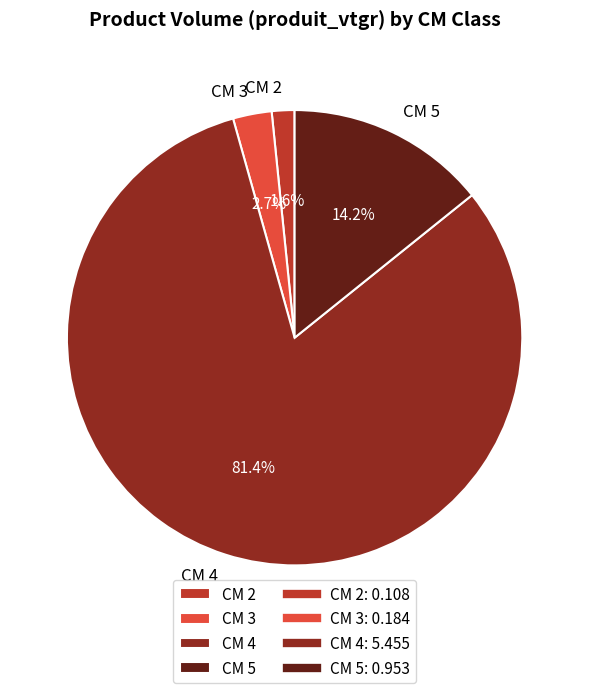

To the nearest percent, what is the average slice percentage?

25%